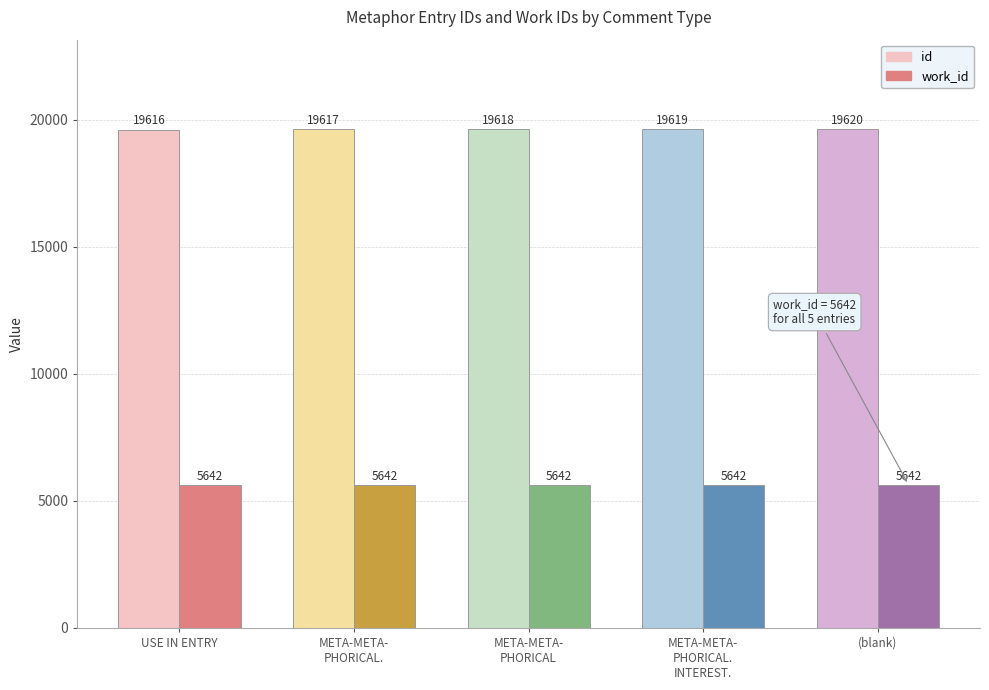

Is it true that id equals 28306 at ?

False